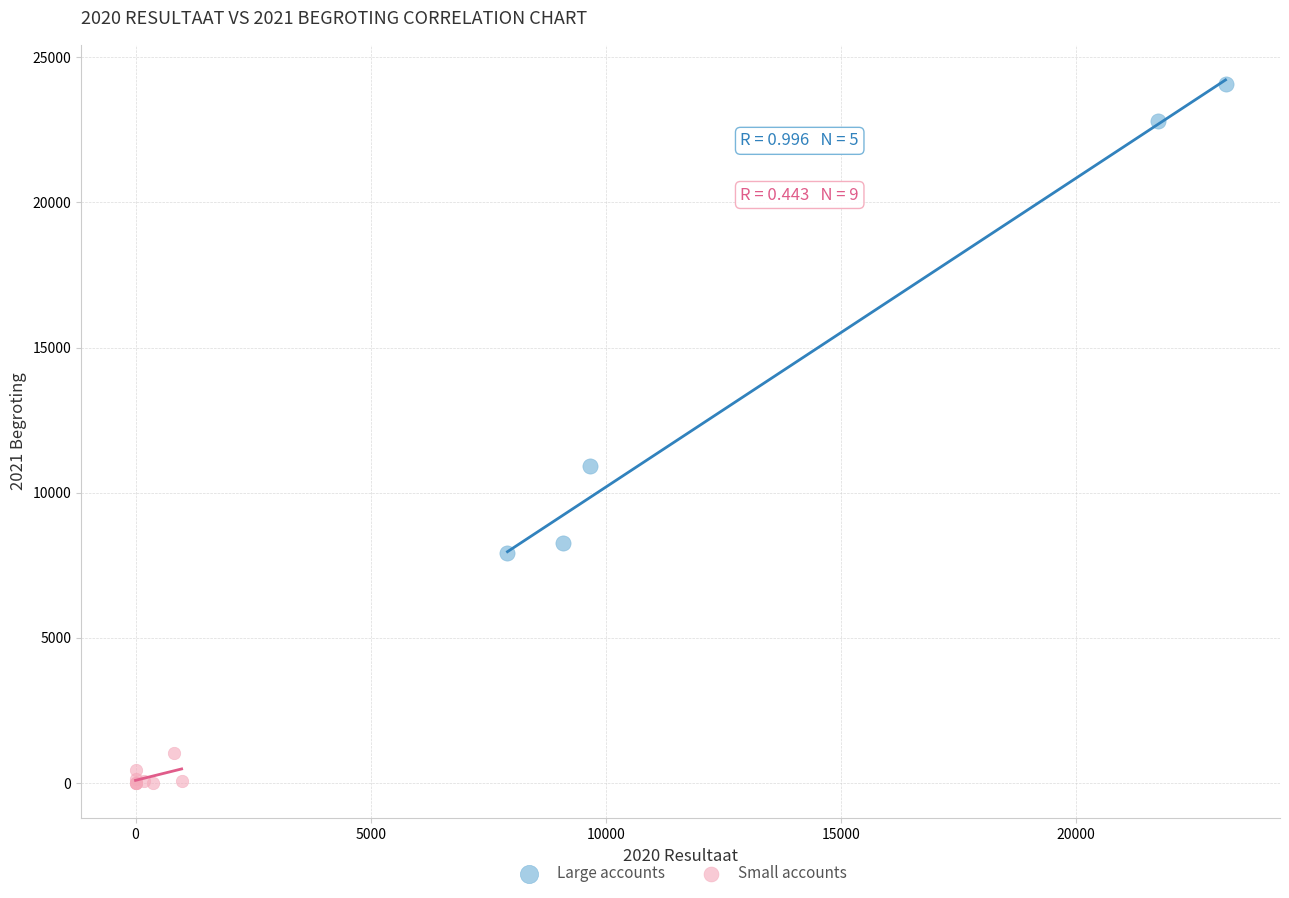

Which series has the widest spread of Y values?

Large accounts